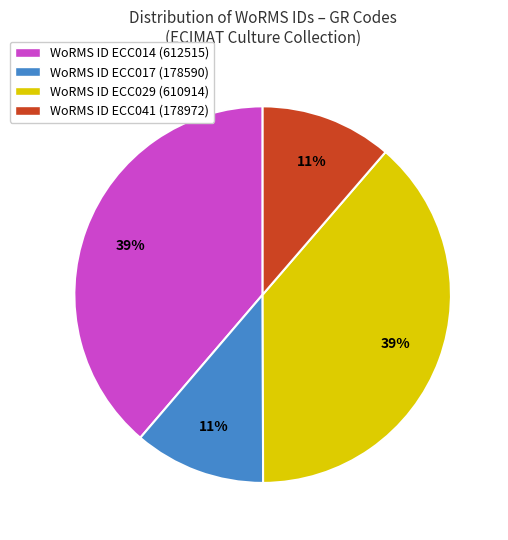

To the nearest percent, what percentage of the pie is WoRMS ID ECC014 (612515)?

39%